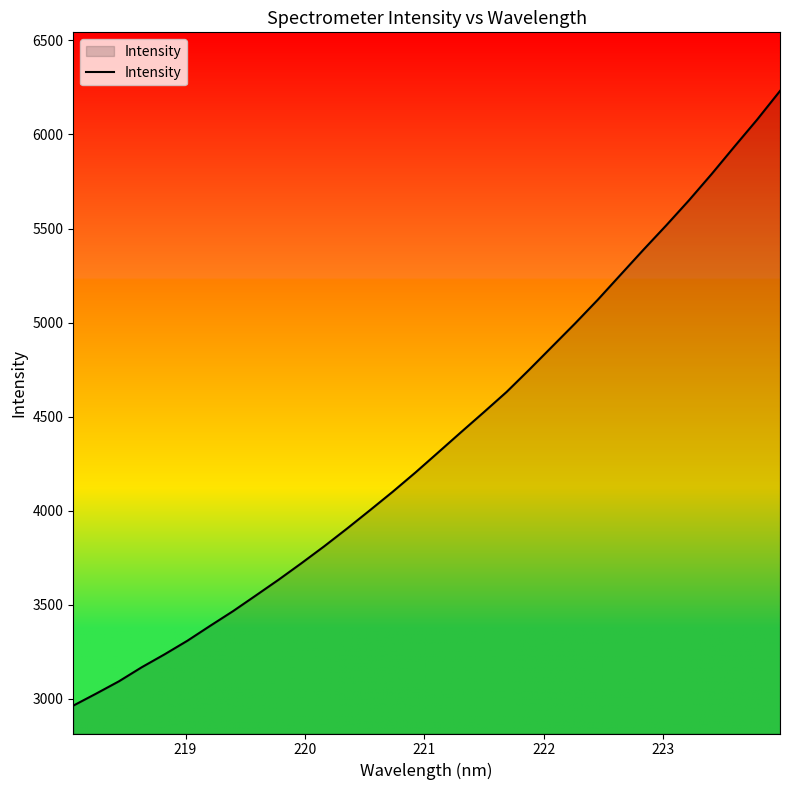

Count the number of values greater than 4310.

16